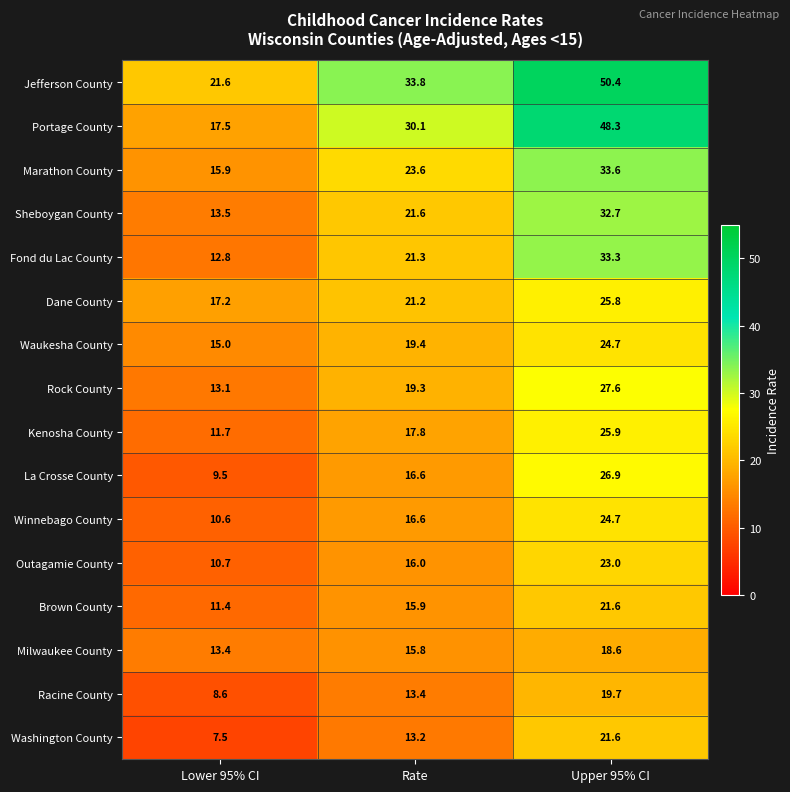

At which label does Winnebago County reach its minimum?

Lower 95% CI